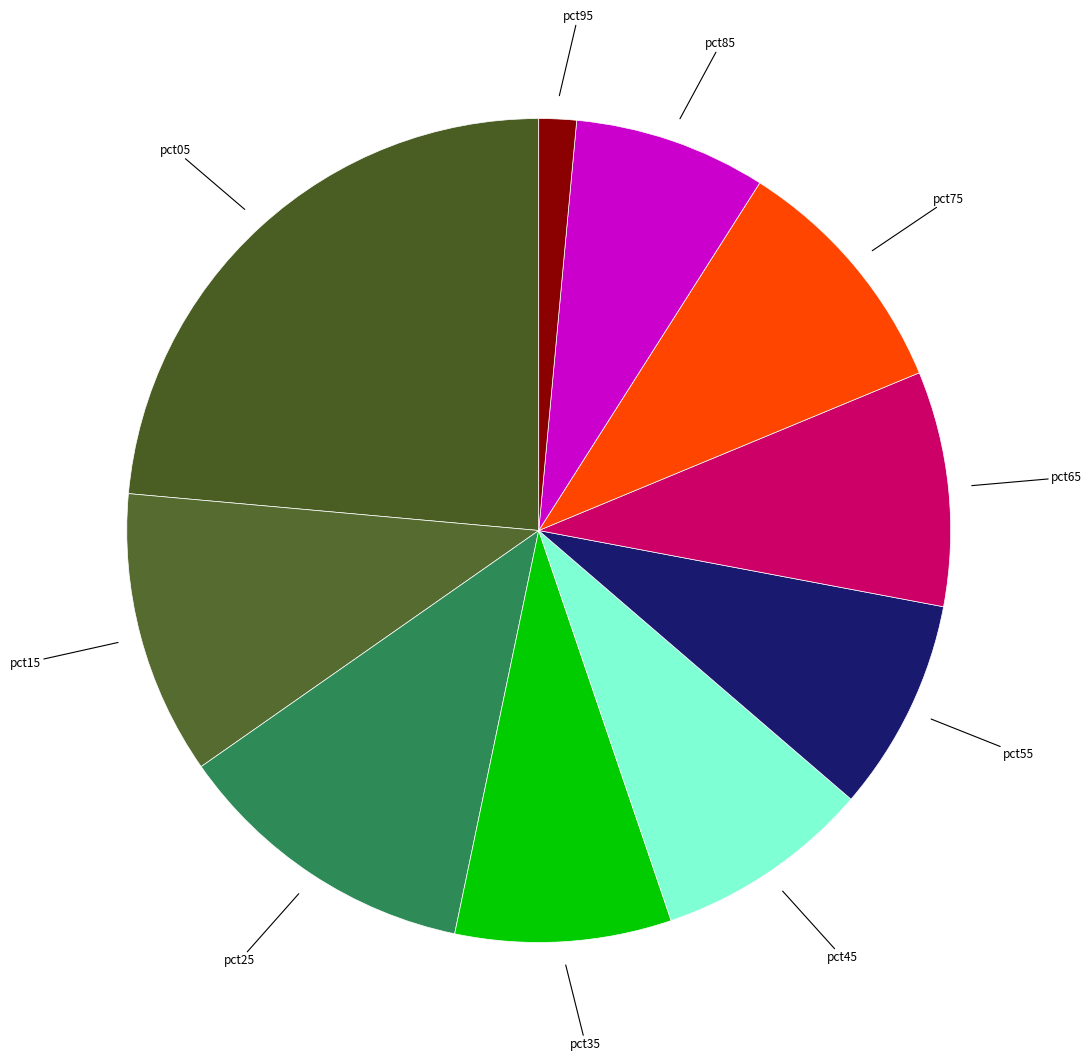

Do pct75 and pct95 together represent more than half of the pie?

No